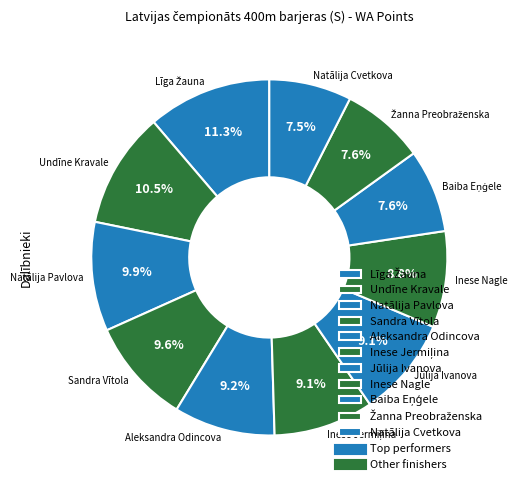

What is the ratio of the value at Inese Nagle to the value at Sandra Vītola?

0.9